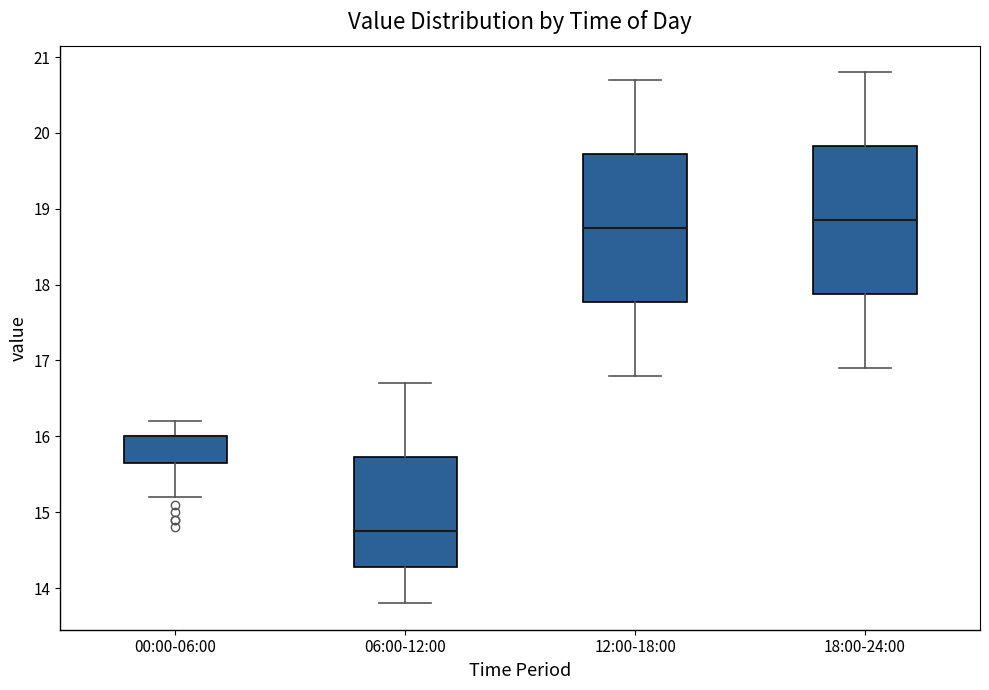

Where does the lower whisker of the box for 00:00-06:00 end on the y-axis? The values are not printed on the chart, so give them approximately, as read against the axis.

15.2